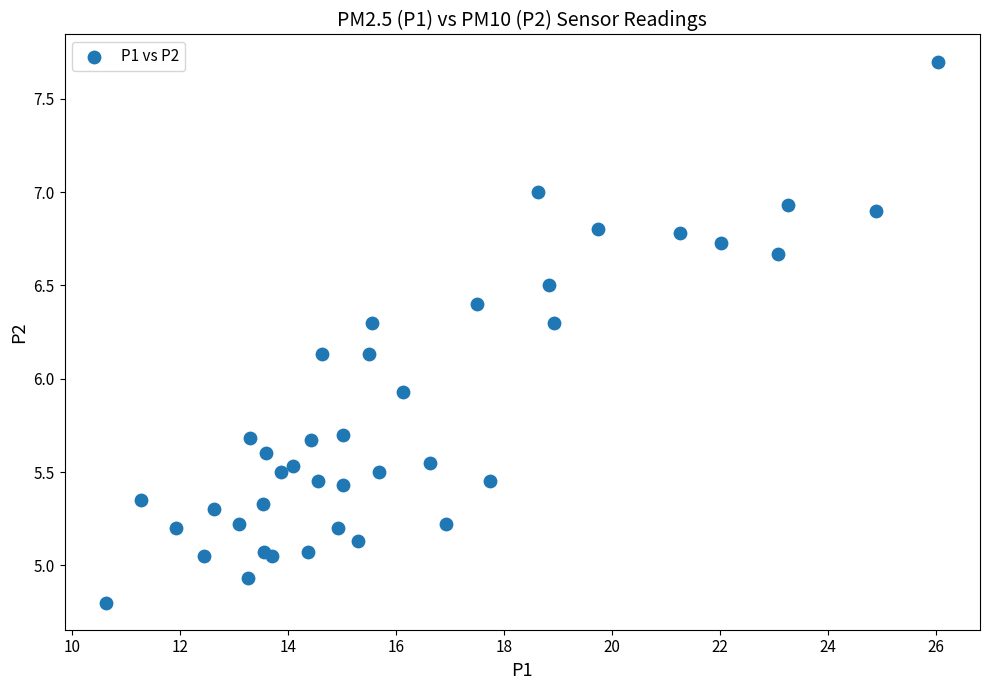

What Y value in the scatter plot is closest to 6?

5.9